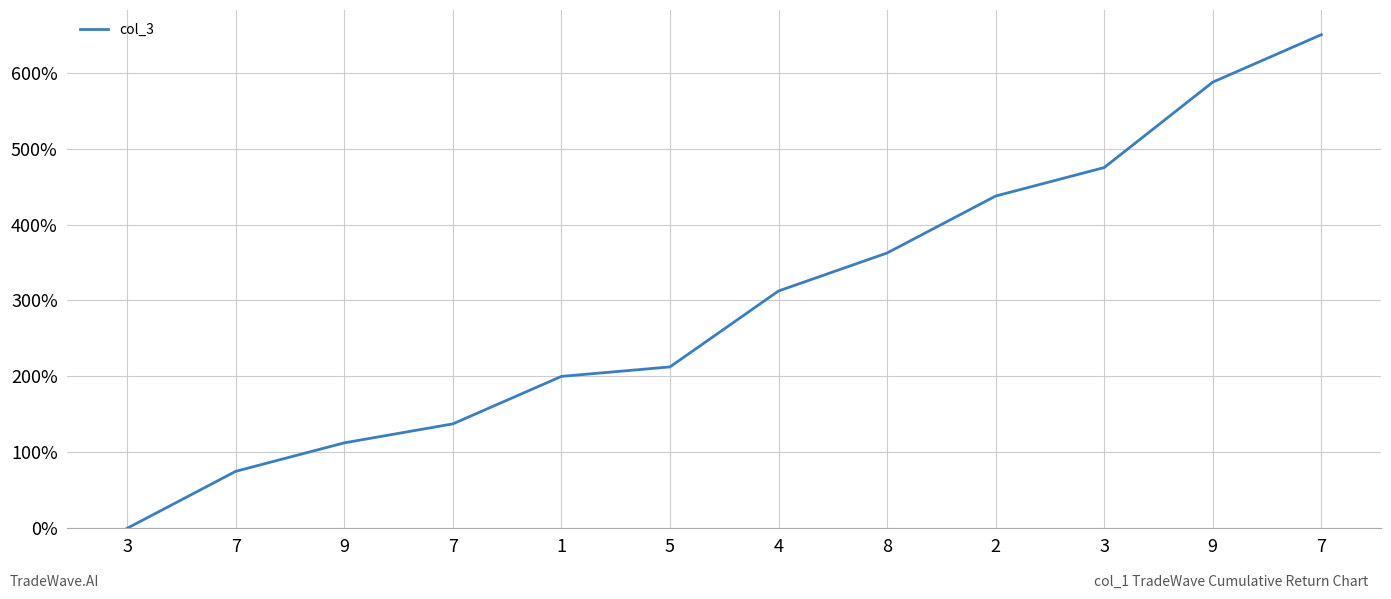

What is the value of the 5th point from the left?

200.0